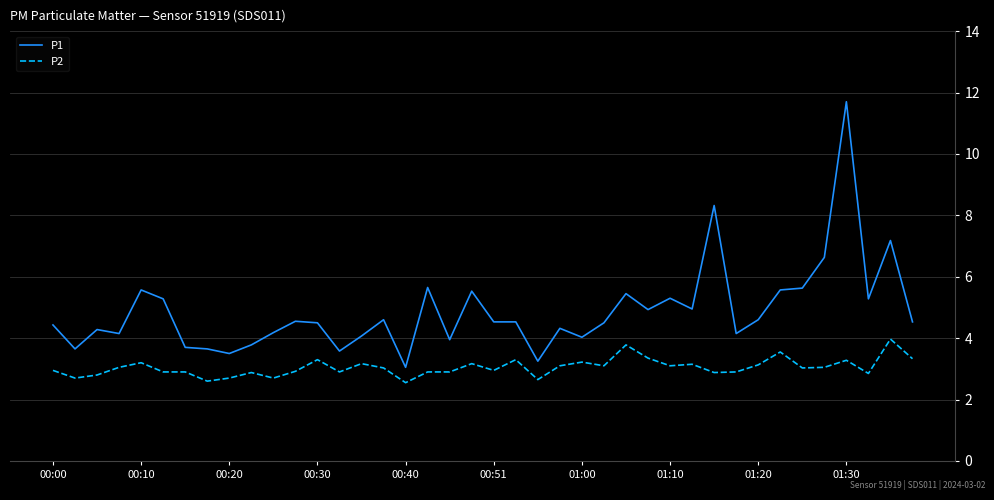

List the series in order of their peak value, lowest first.

P2, P1